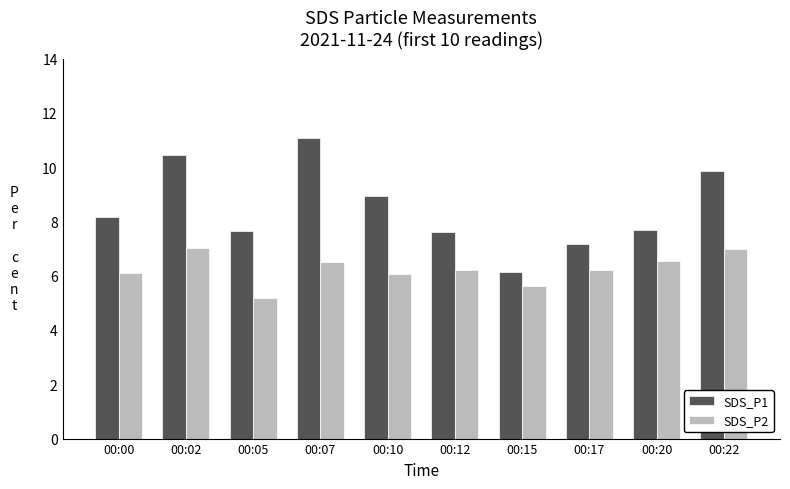

How many data points in SDS_P1 are less than 8?

5